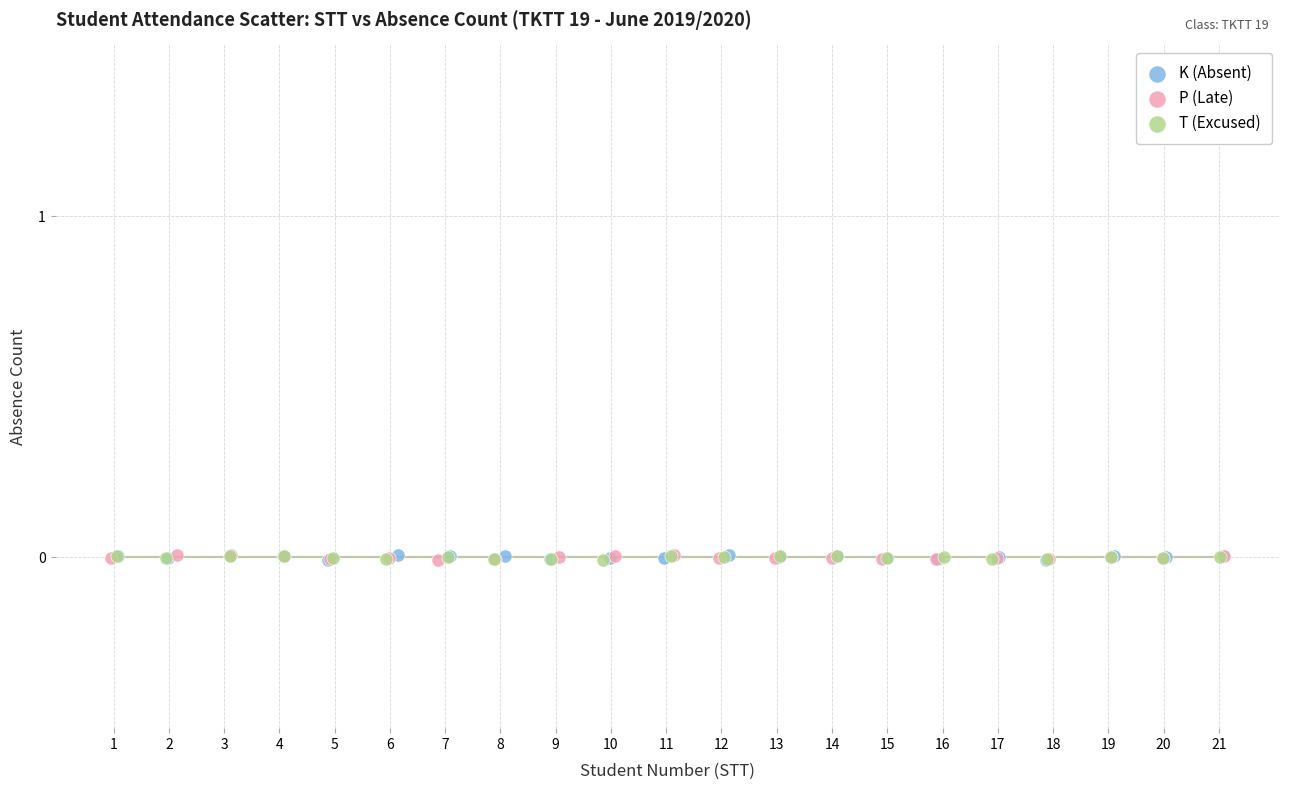

What are all the series names shown in the legend?

K (Absent), P (Late), T (Excused)